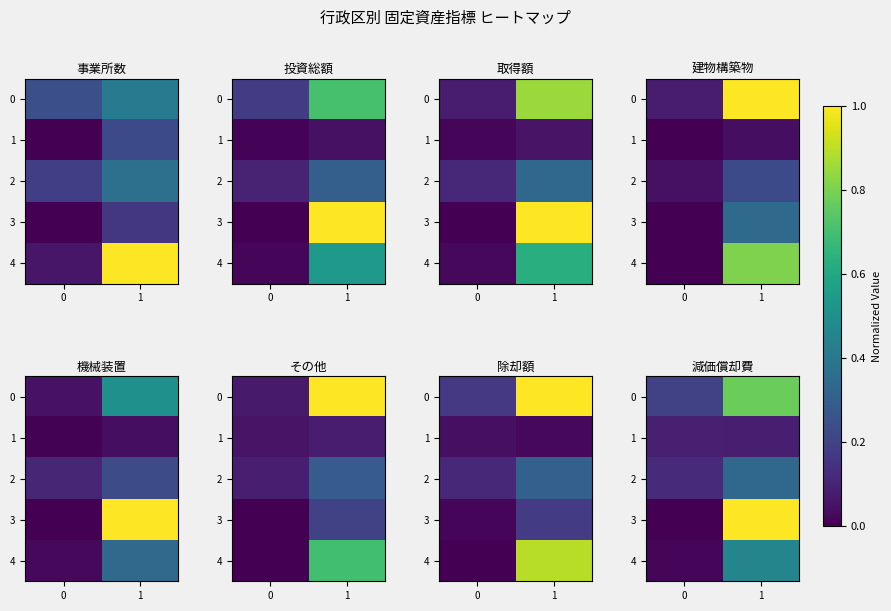

How many 3 values are between 0 and 1?

2